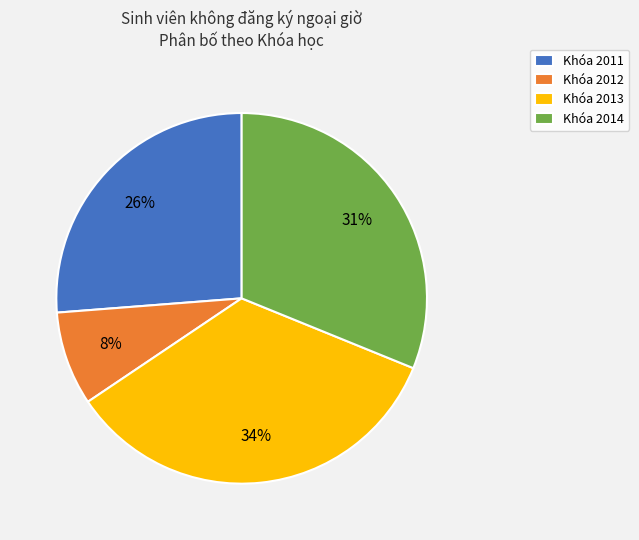

Combined, do Khóa 2011 and Khóa 2012 account for over 50%?

No